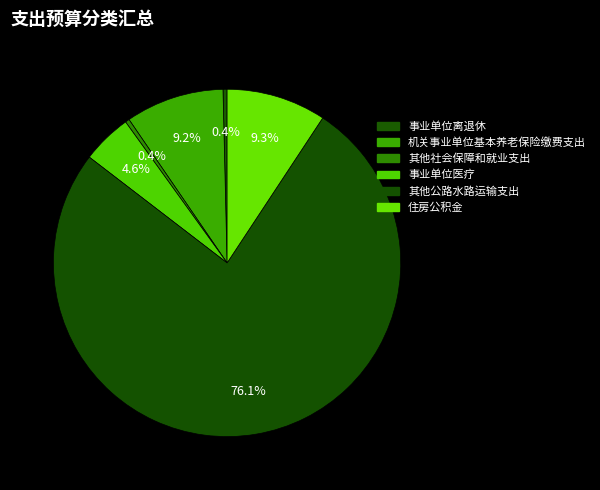

Count the number of slices in the pie.

6